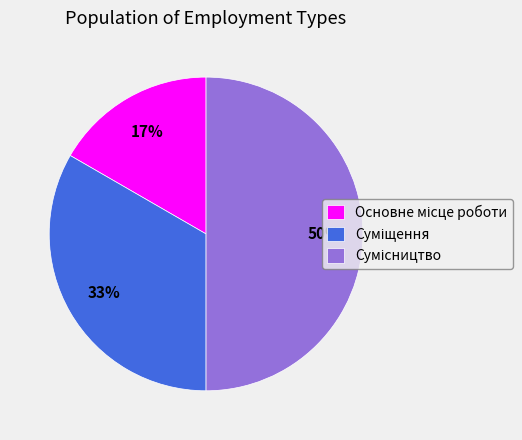

Count the number of slices in the pie.

3